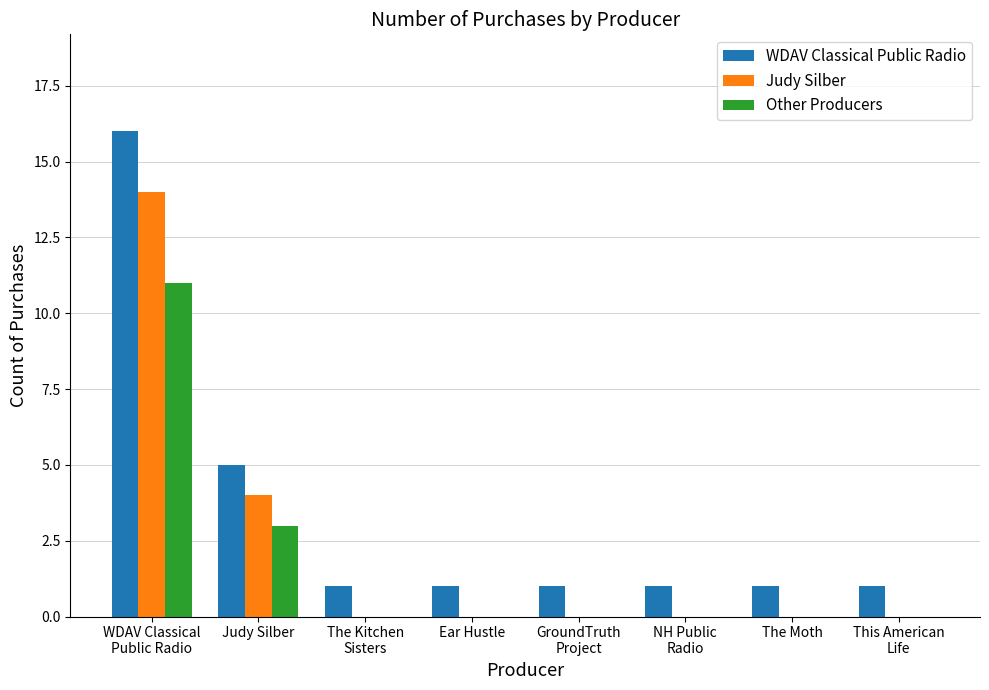

What are all the series names shown in the legend?

WDAV Classical Public Radio, Judy Silber, Other Producers